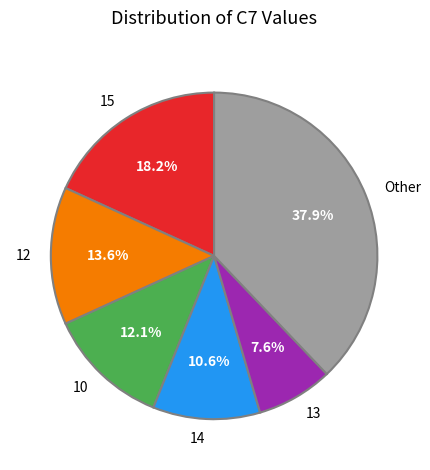

What portion of the pie excludes Other?

62.1%